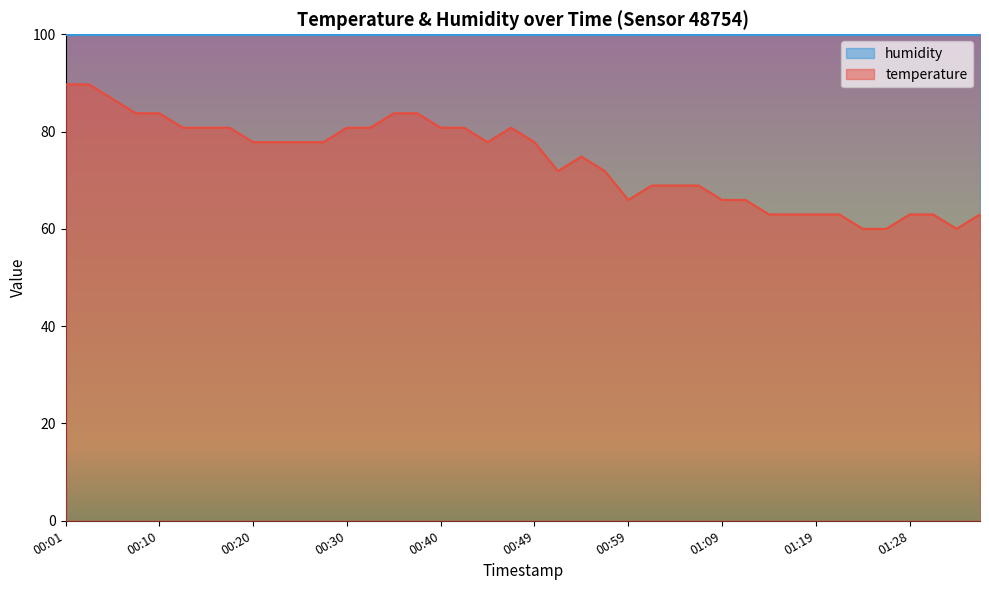

What is the sum of all values?

2958.4